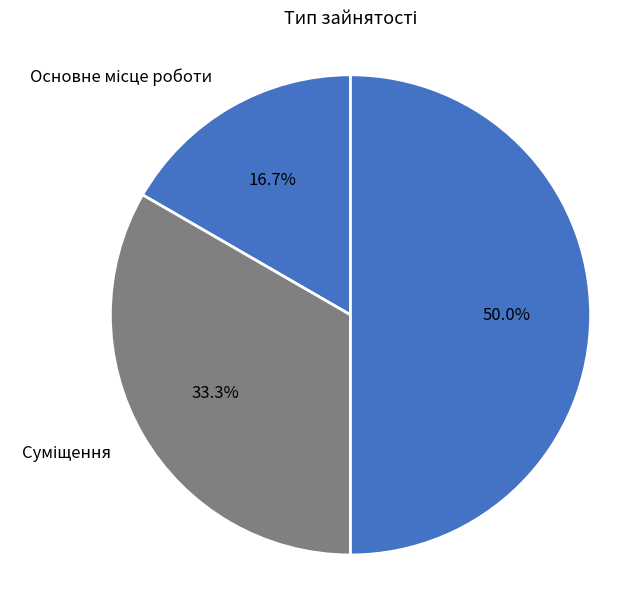

Rank the categories by value from lowest to highest.

Основне місце роботи, Суміщення, Сумісництво